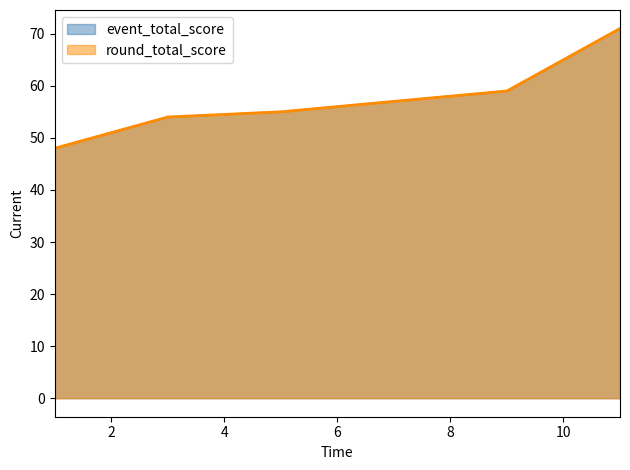

At which category is the sum across all series the highest?

11